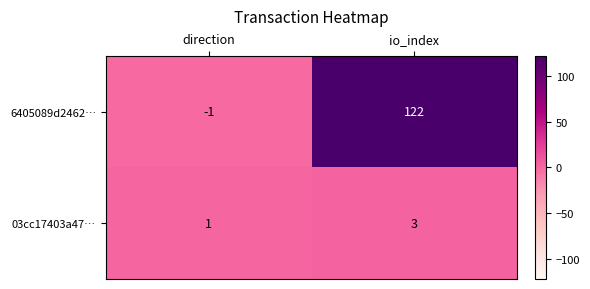

The 6405089d2462… series shows 122 at io_index. True or false?

True